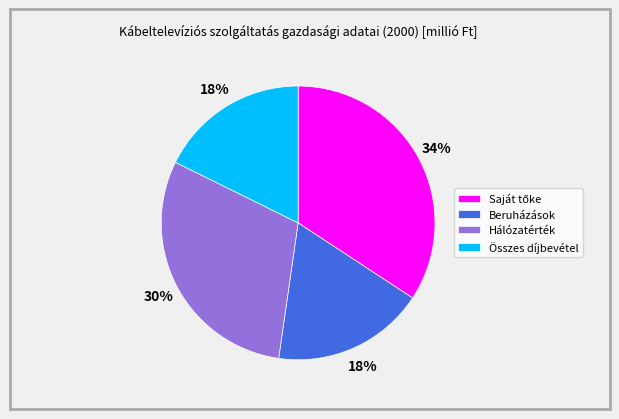

Which has a higher value, Beruházások or Hálózatérték?

Hálózatérték